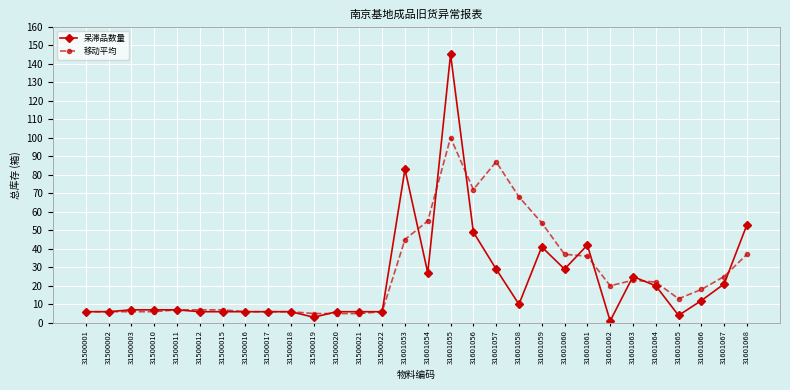

What is the total value across all series at 31500018?

12